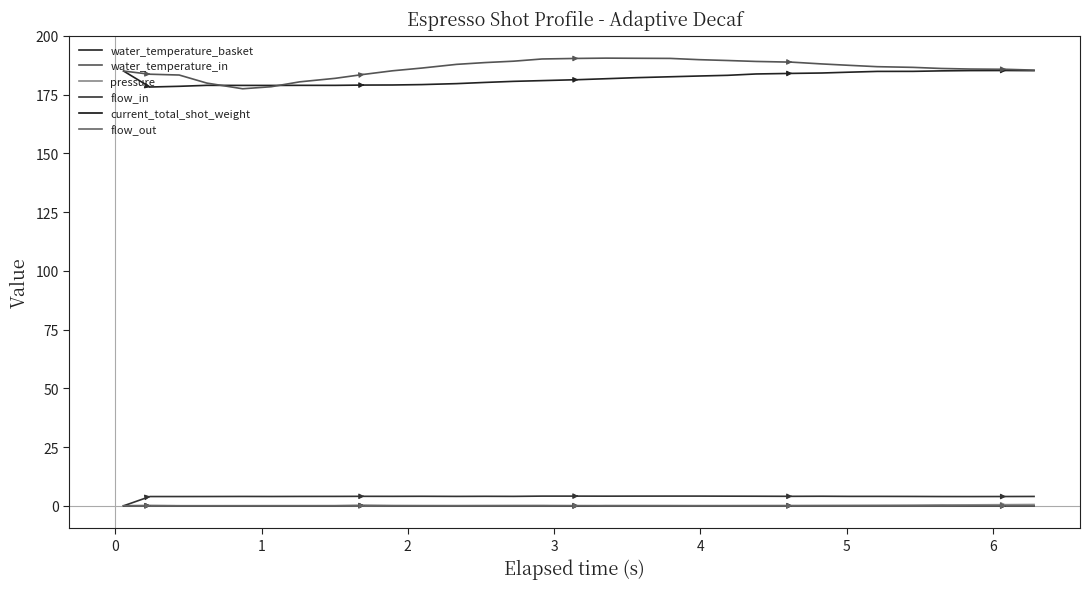

True or false: water_temperature_basket and pressure intersect in this chart.

False